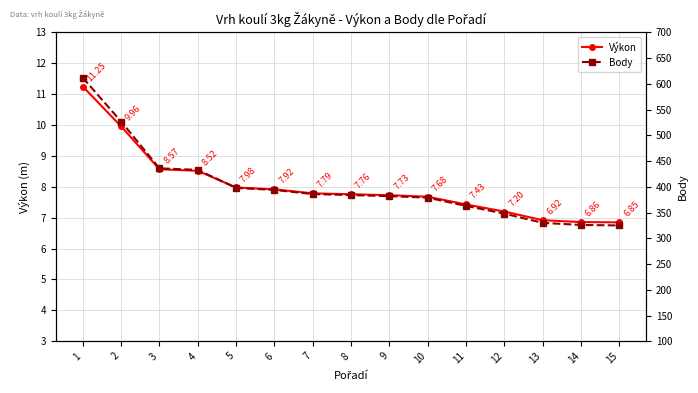

At which label does Body first exceed 384?

1